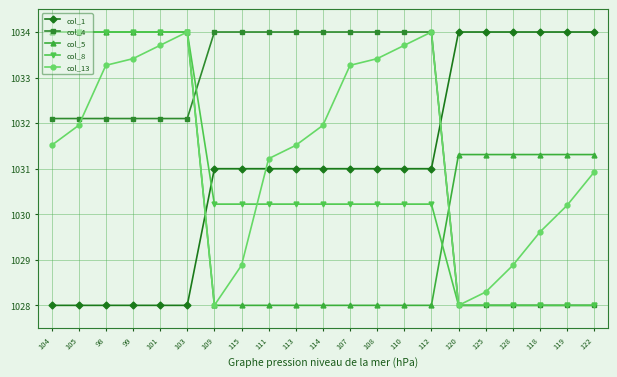

What is the average value of the col_1 series?

1031.0